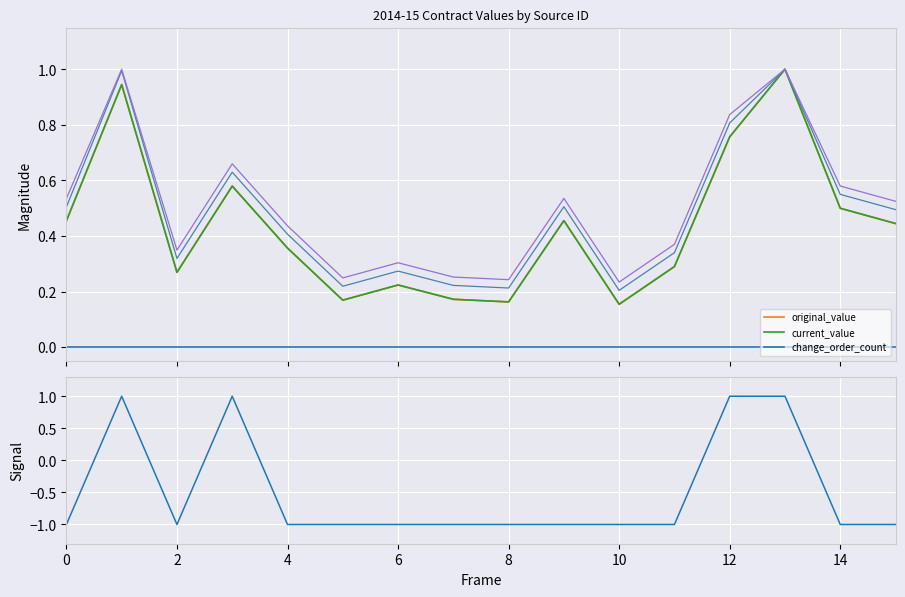

True or false: signal has more than 2 interior local peaks.

False